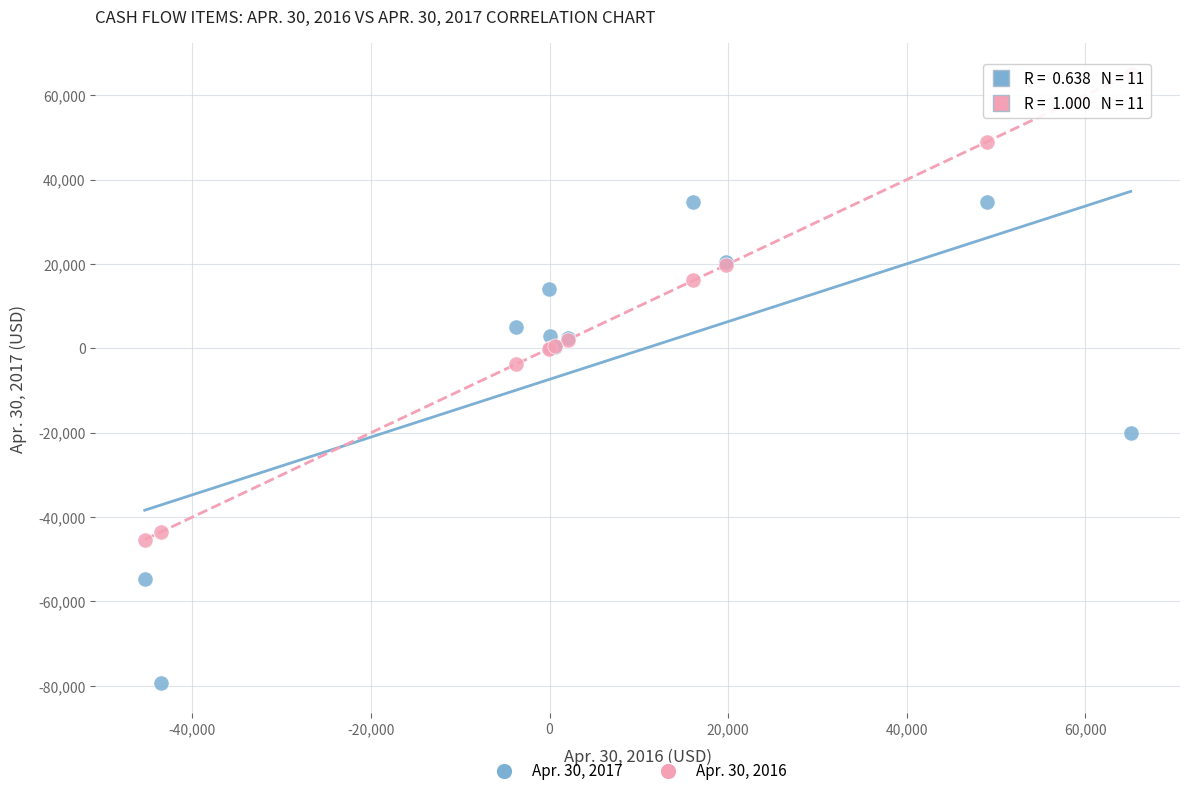

What is the X range (max minus min) for the scatter plot?

110416